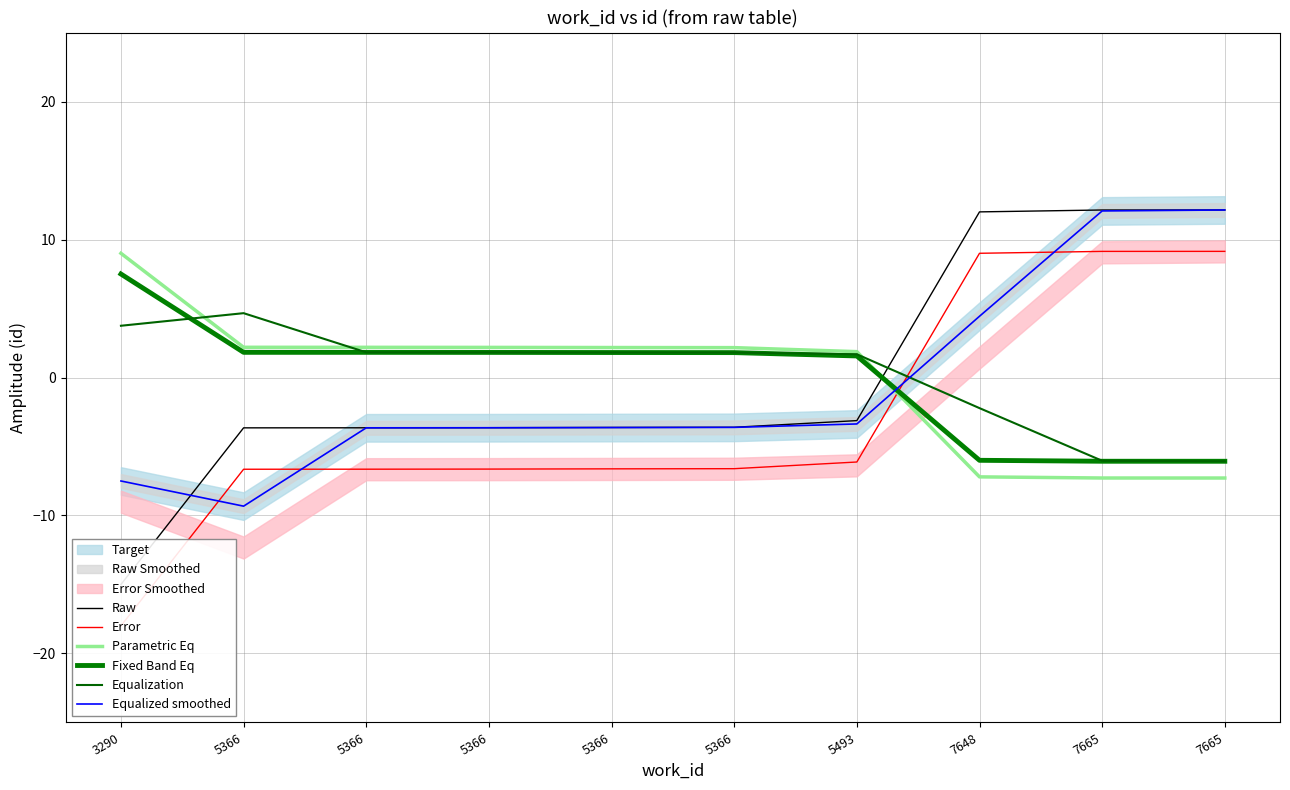

Where do Parametric Eq and Equalized smoothed first cross each other?

5493 and 7648